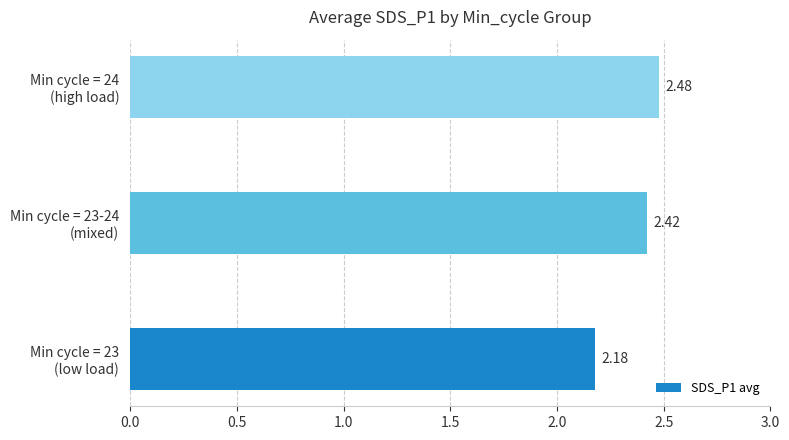

Are the bars horizontal?

Yes